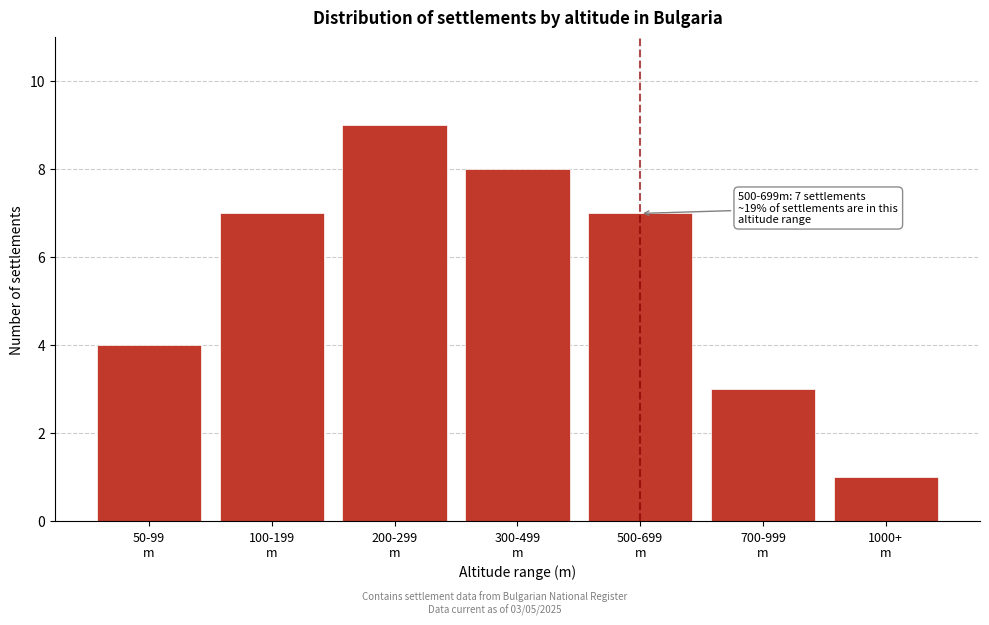

What is the average value?

6